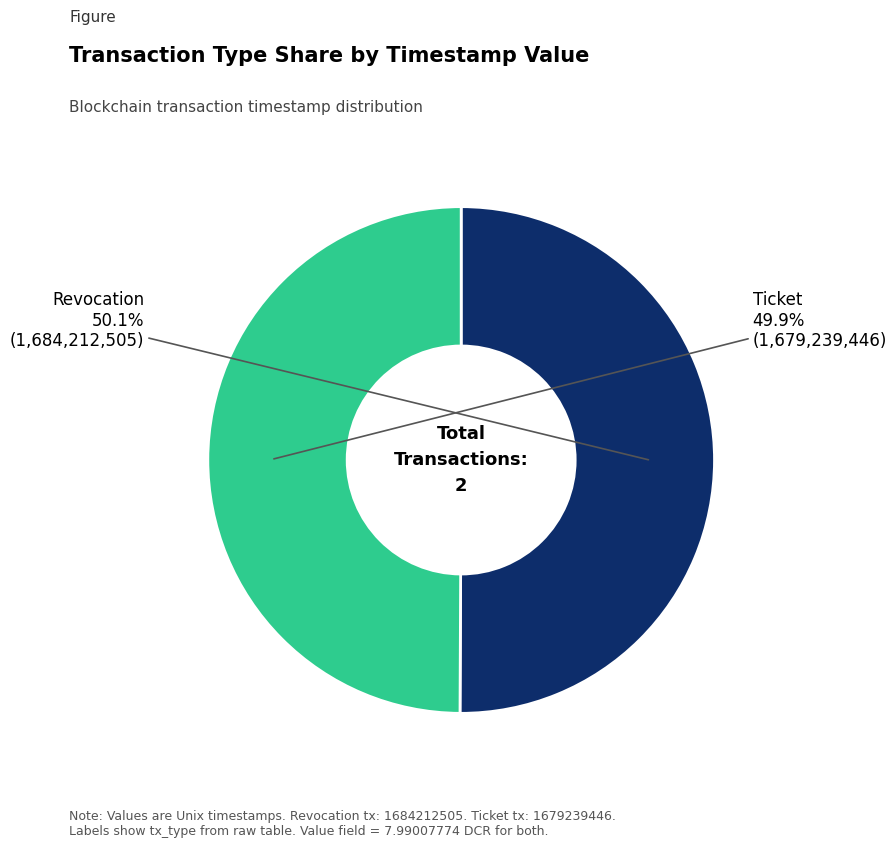

Does any single category account for the majority?

Yes